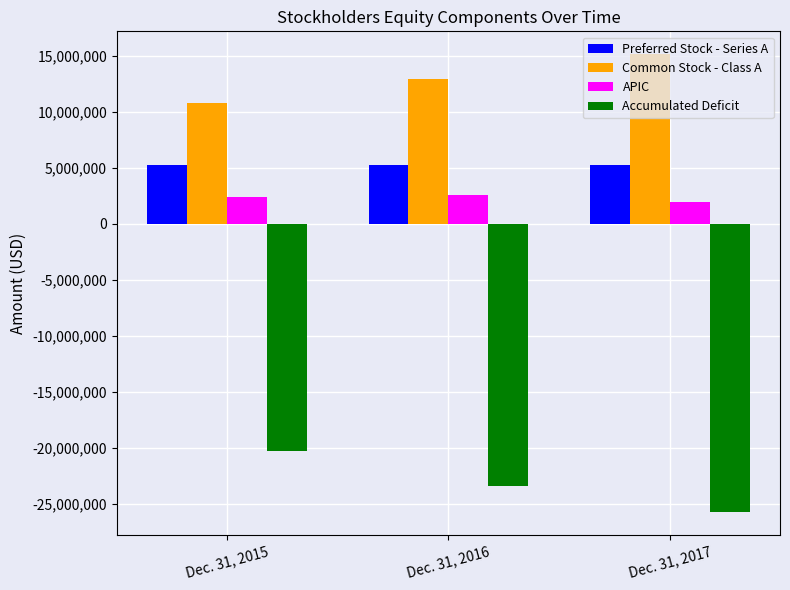

What is the highest value of the Common Stock - Class A series?

15144722